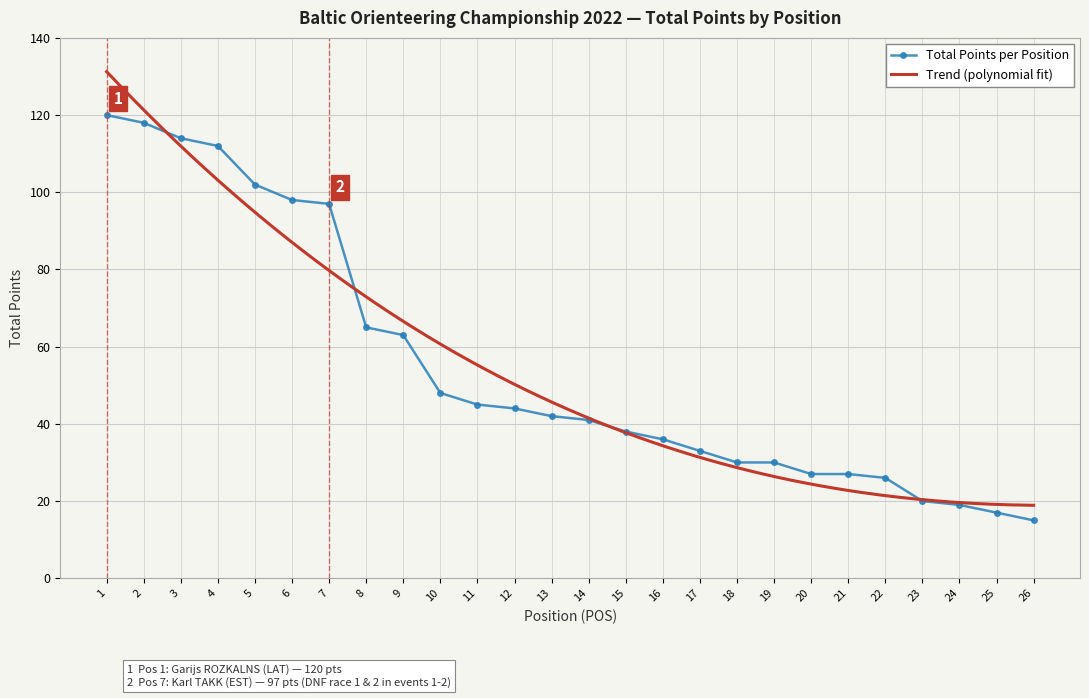

What is the maximum value shown in the chart?

120